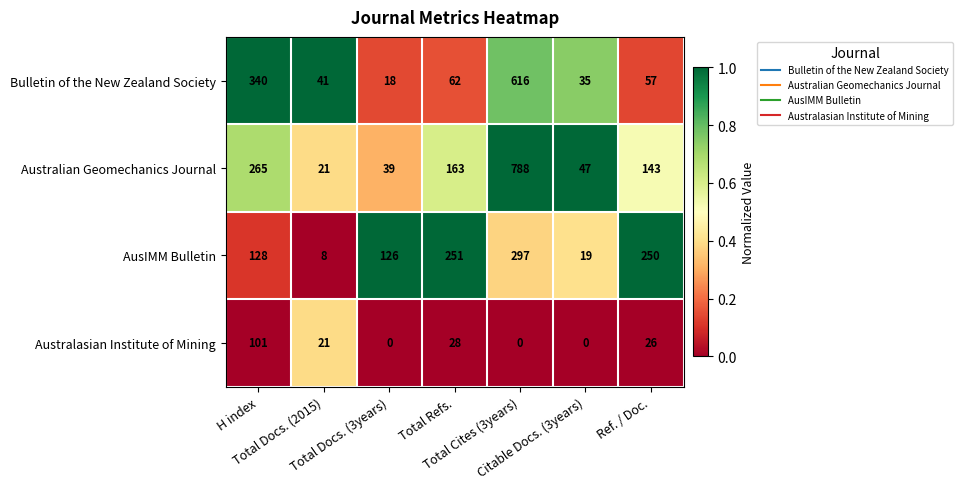

Which category has the highest value across all series?

Total Cites (3years)